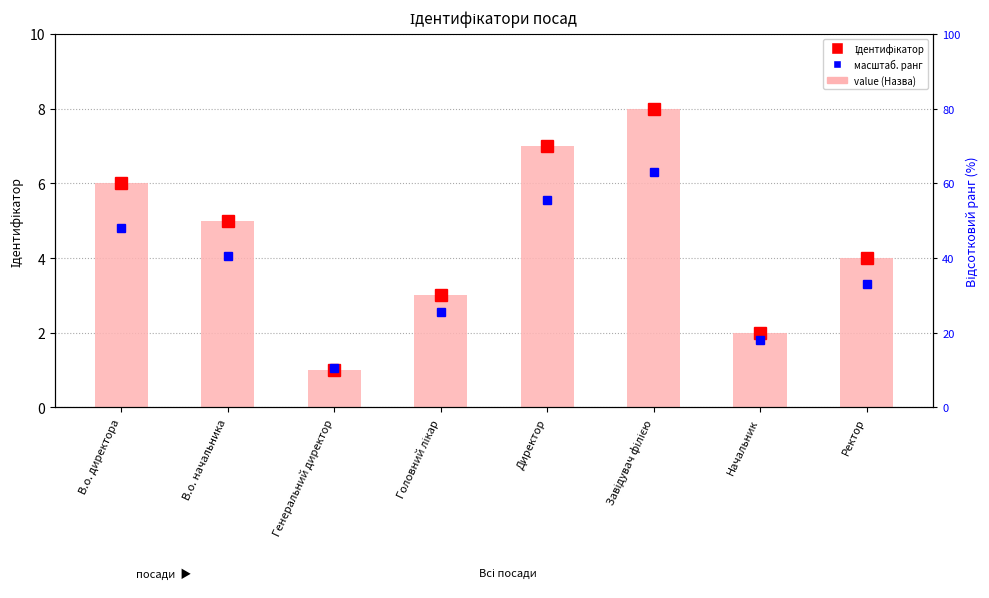

What is the greatest value displayed?

8